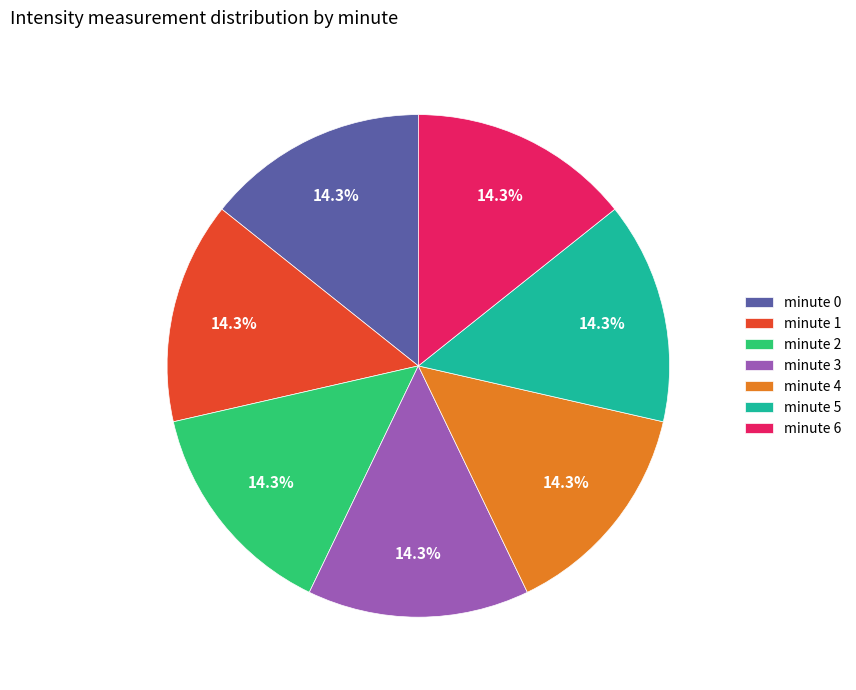

Does any single category account for the majority?

No